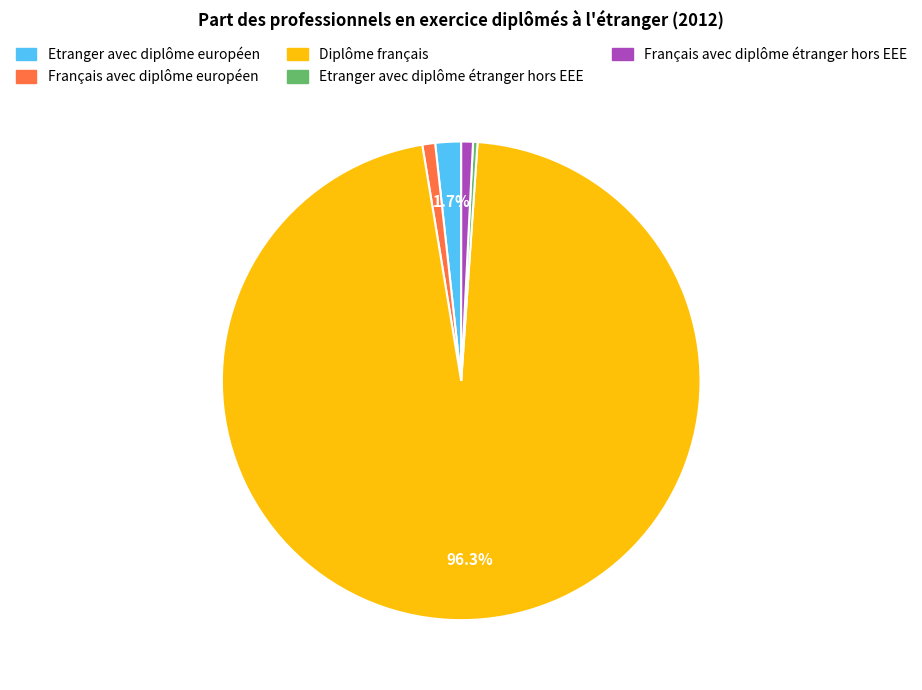

True or false: Diplôme français accounts for 91% of the total.

False